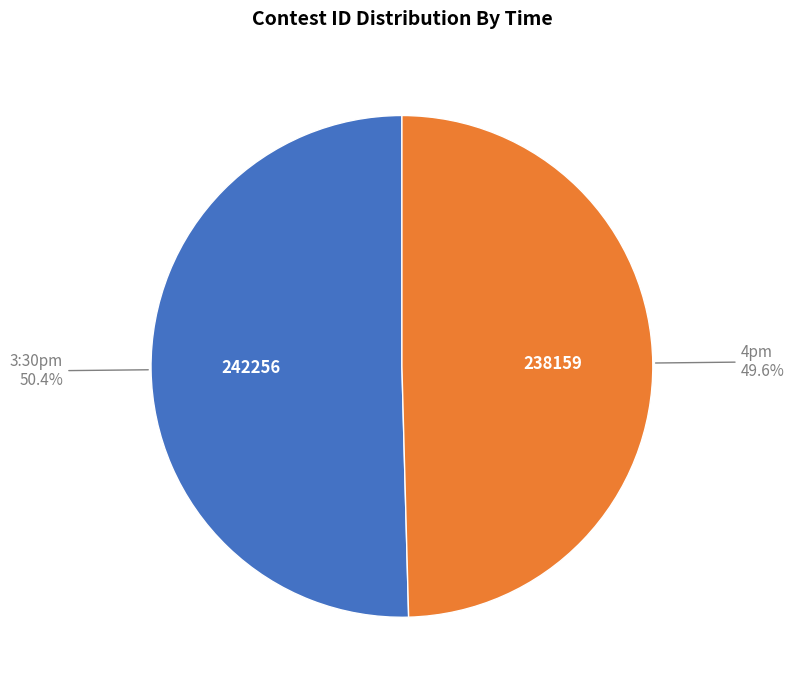

What is the total percentage of 4pm and 3:30pm?

100.0%